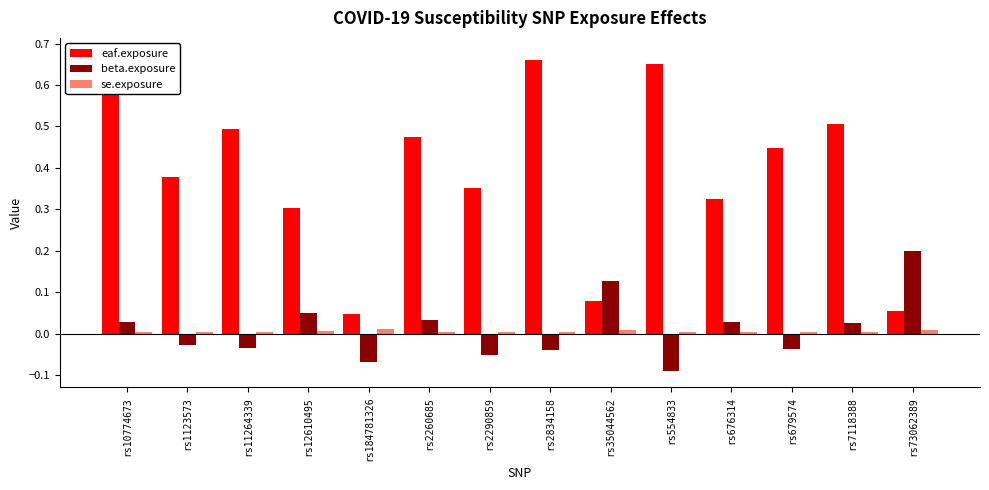

How many distinct data groups are displayed?

3